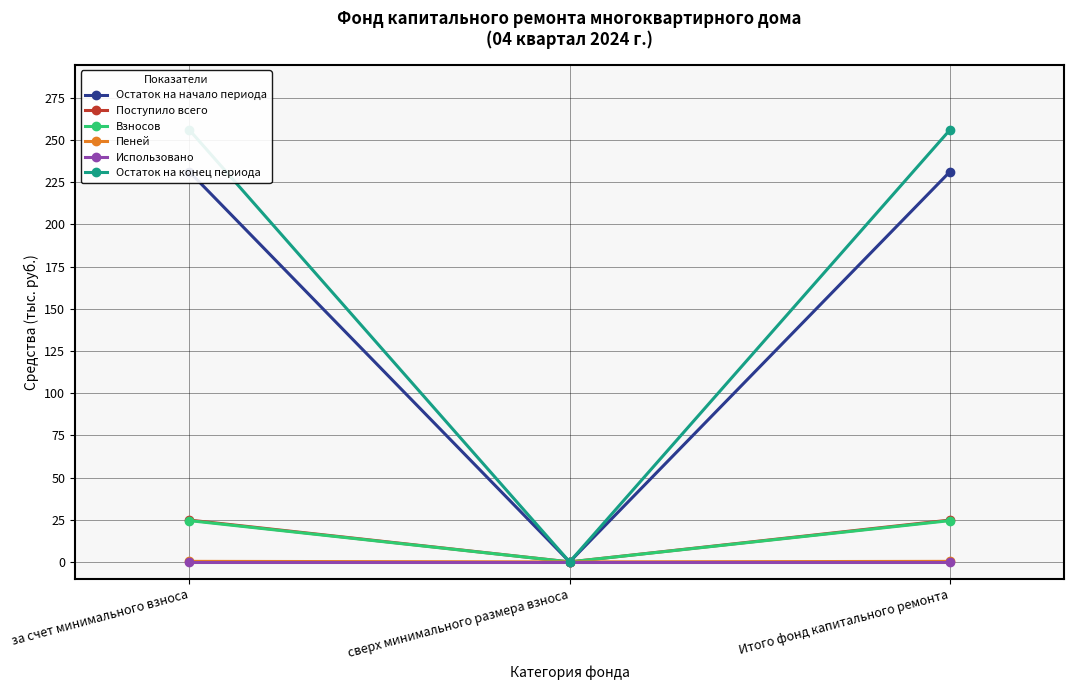

What position from the right is Итого фонд капитального ремонта?

1